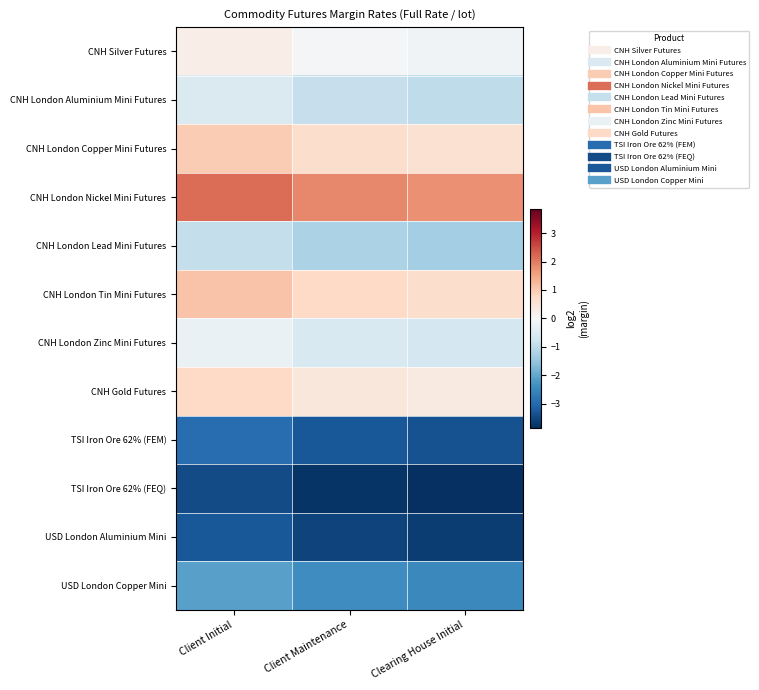

Reading right to left, transcribe all the data shown in this chart.

CNH Silver Futures: Clearing House Initial=-0.1	Client Maintenance=-0.1	Client Initial=0.3
CNH London Aluminium Mini Futures: Clearing House Initial=-1.0	Client Maintenance=-0.9	Client Initial=-0.6
CNH London Copper Mini Futures: Clearing House Initial=0.6	Client Maintenance=0.7	Client Initial=1.0
CNH London Nickel Mini Futures: Clearing House Initial=1.8	Client Maintenance=1.8	Client Initial=2.2
CNH London Lead Mini Futures: Clearing House Initial=-1.3	Client Maintenance=-1.2	Client Initial=-0.9
CNH London Tin Mini Futures: Clearing House Initial=0.7	Client Maintenance=0.8	Client Initial=1.1
CNH London Zinc Mini Futures: Clearing House Initial=-0.7	Client Maintenance=-0.6	Client Initial=-0.3
CNH Gold Futures: Clearing House Initial=0.3	Client Maintenance=0.4	Client Initial=0.8
TSI Iron Ore 62% (FEM): Clearing House Initial=-3.3	Client Maintenance=-3.3	Client Initial=-2.9
TSI Iron Ore 62% (FEQ): Clearing House Initial=-3.8	Client Maintenance=-3.8	Client Initial=-3.4
USD London Aluminium Mini: Clearing House Initial=-3.7	Client Maintenance=-3.6	Client Initial=-3.2
USD London Copper Mini: Clearing House Initial=-2.5	Client Maintenance=-2.4	Client Initial=-2.1